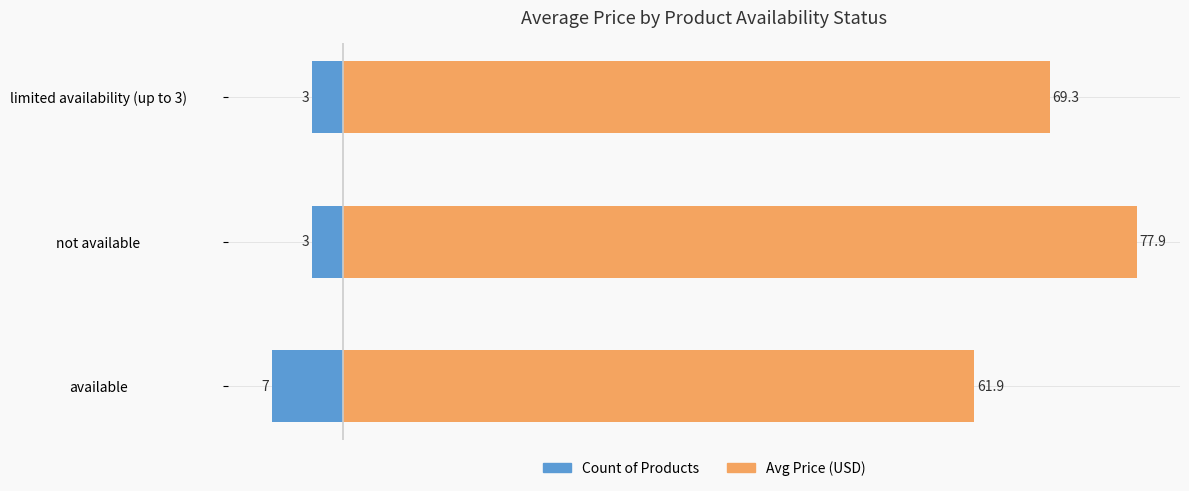

What is the sum of all Avg Price (USD) values?

209.1